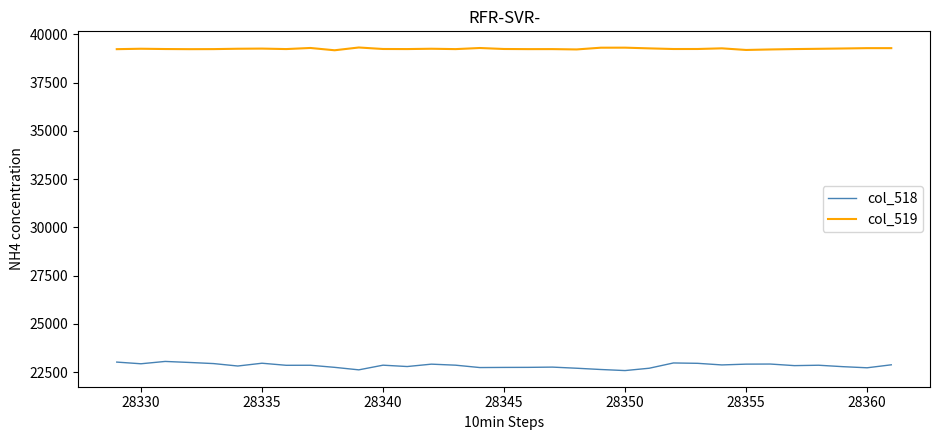

What is the minimum value shown in the chart?

22586